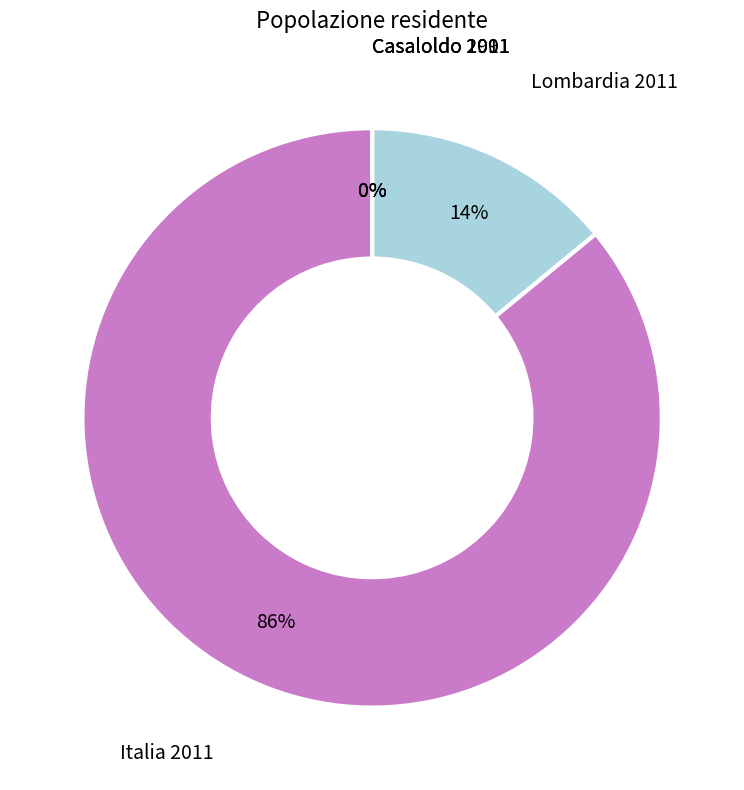

To the nearest percent, what is the difference between the largest and smallest slice percentages?

86%